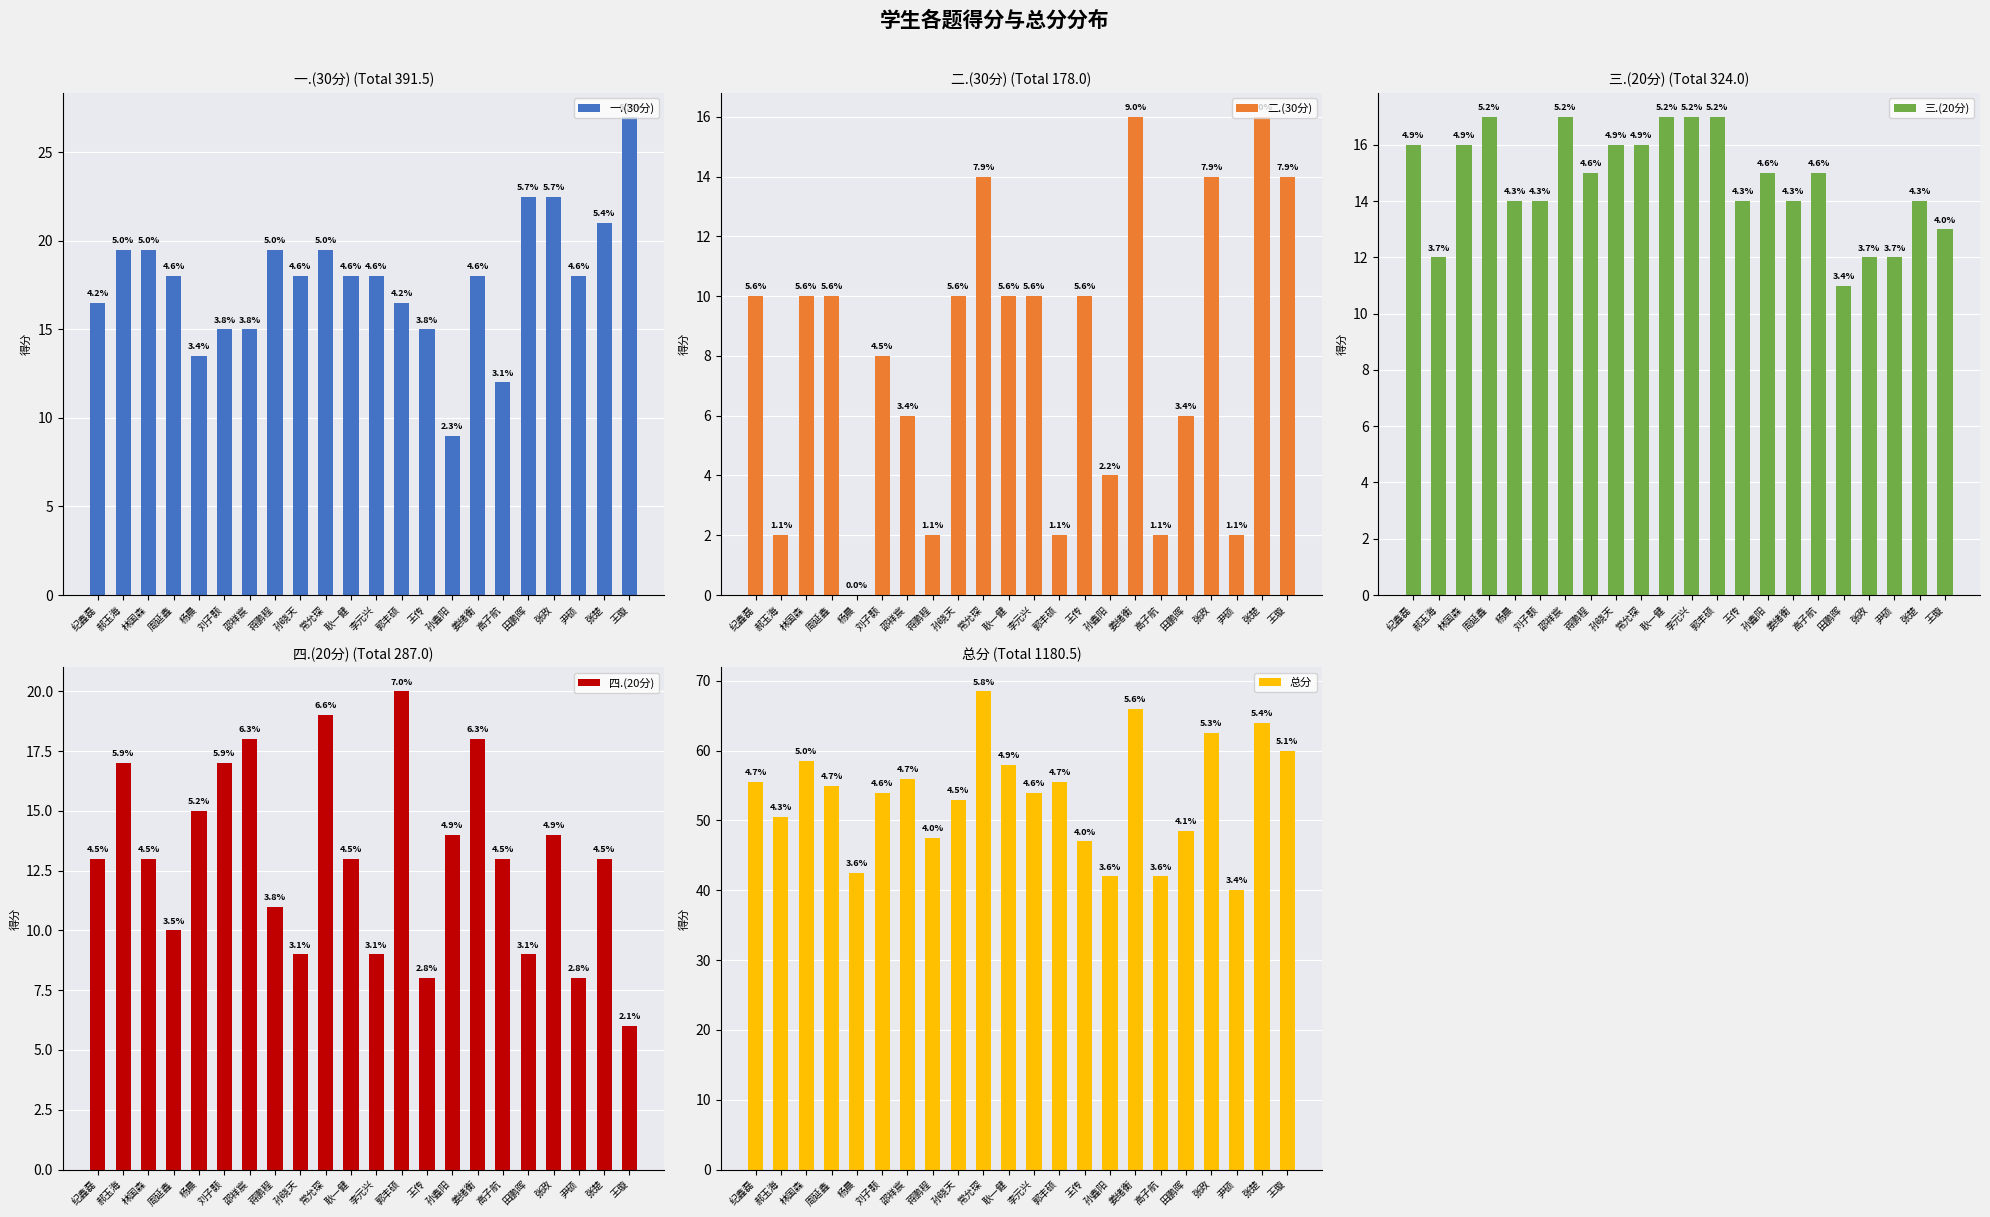

What is the total value across all series at 邵祥宸?

112.0